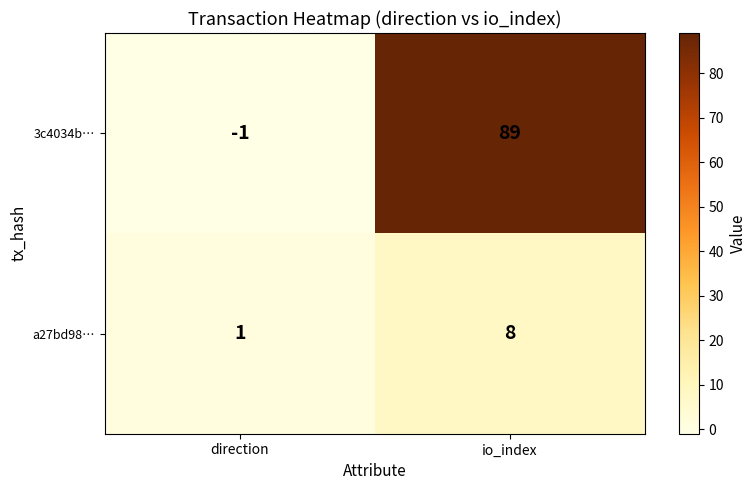

What is the greatest value displayed?

89